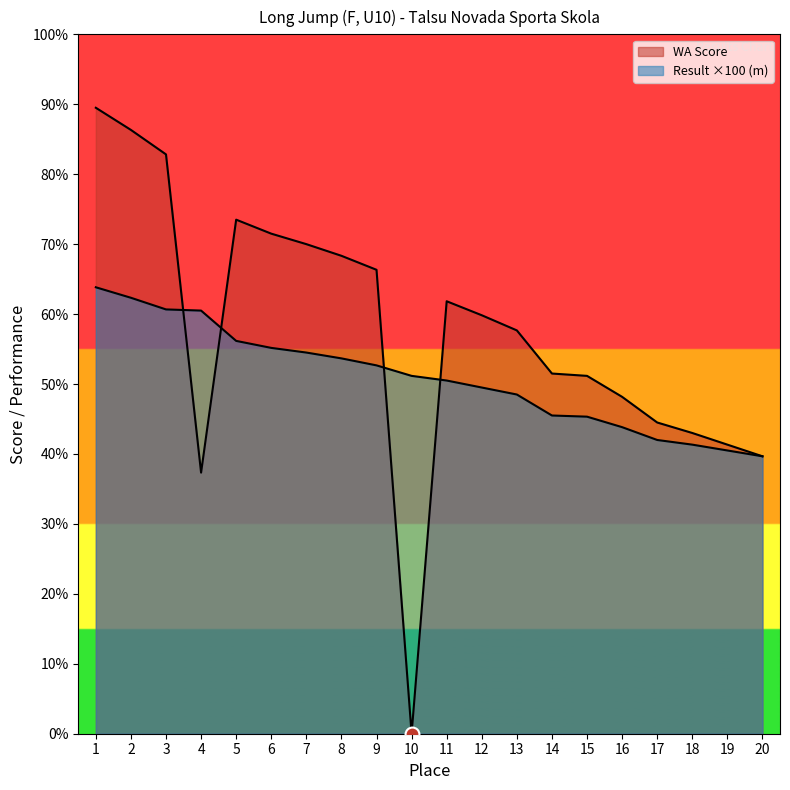

True or false: WA Score and Result (m) cross at least once.

True